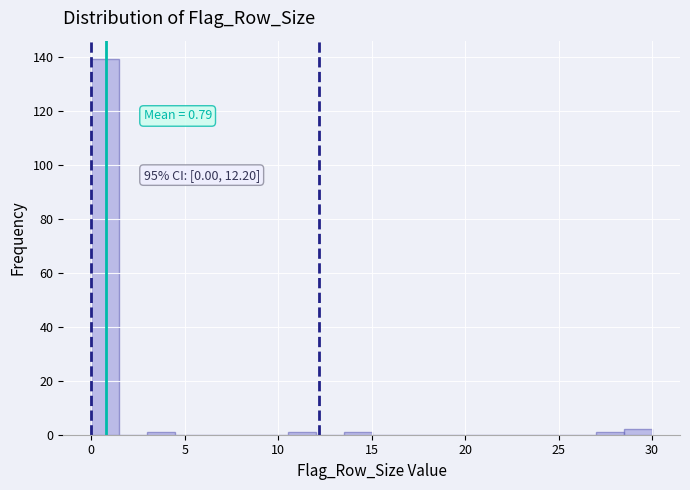

Around what value on the x-axis is the tallest bar? Give the approximate position of its centre, as read against the axis.

1.0